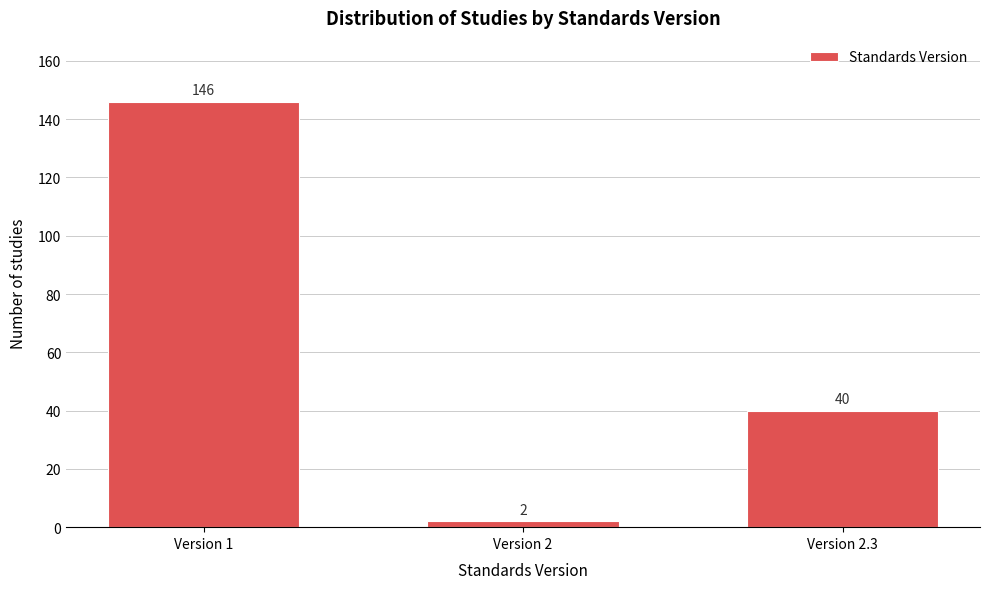

Reading left to right, extract all data points from this chart.

146	2	40